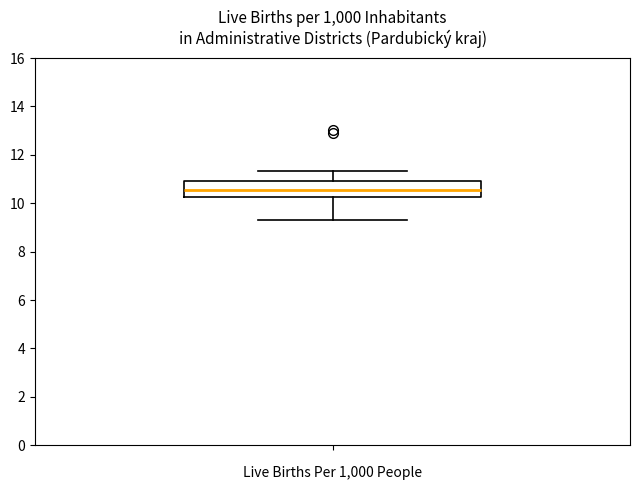

Read this box plot against the y-axis: the position of the median line, the range covered by the box, and the ends of both whiskers. The values are not printed on the chart, so give them approximately, as read against the axis.

median 10.6, box 10.2 to 11.0, whiskers 9.4 to 11.4